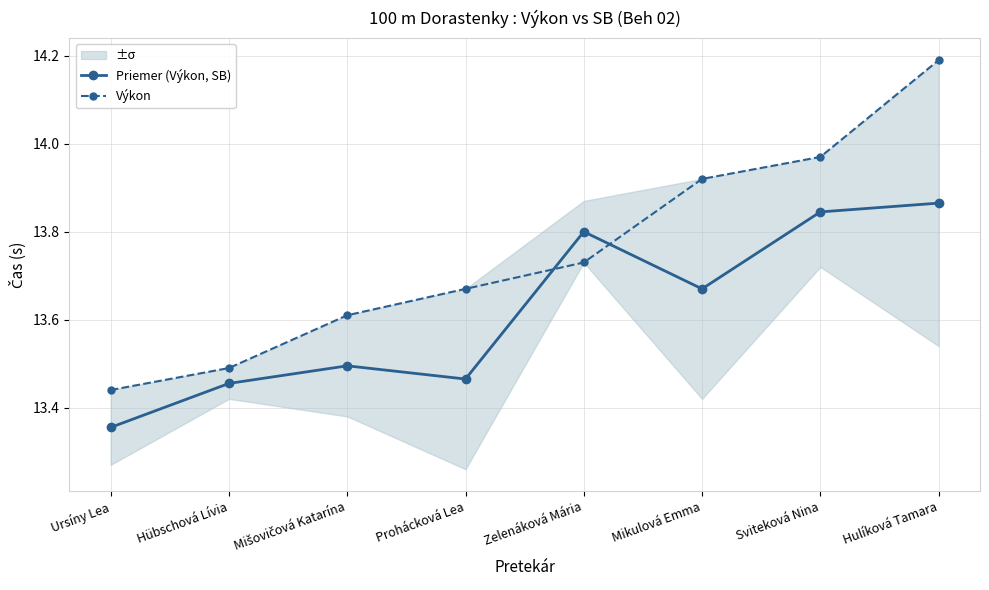

Reading right to left, extract all data points from this chart.

Priemer (Výkon, SB): Hulíková Tamara=13.9	Sviteková Nina=13.8	Mikulová Emma=13.7	Zelenáková Mária=13.8	Prohácková Lea=13.5	Mišovičová Katarína=13.5	Hübschová Lívia=13.5	Ursíny Lea=13.4
Výkon: Hulíková Tamara=14.2	Sviteková Nina=14.0	Mikulová Emma=13.9	Zelenáková Mária=13.7	Prohácková Lea=13.7	Mišovičová Katarína=13.6	Hübschová Lívia=13.5	Ursíny Lea=13.4